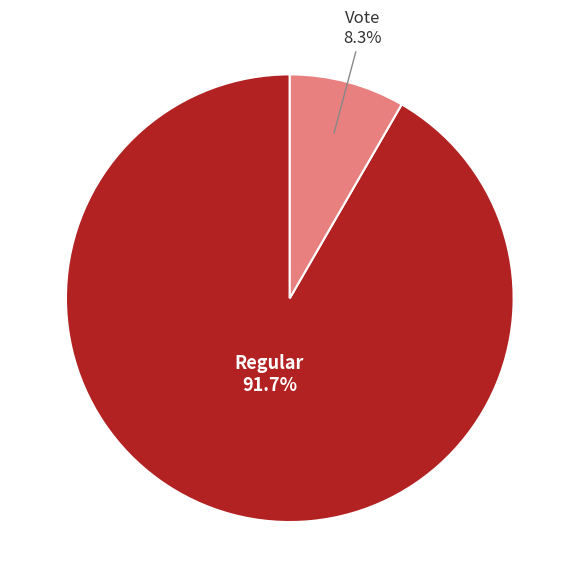

What portion of the pie excludes Regular?

8.3%